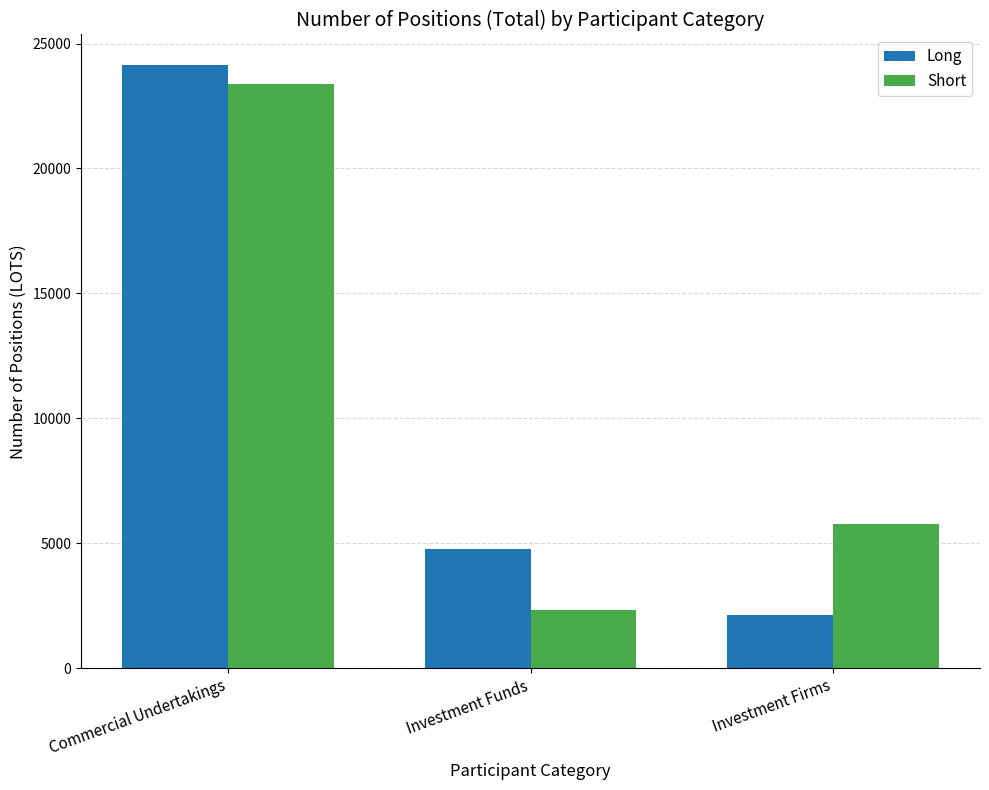

What is the value of the Long bar at the 1st from the left?

24154.5